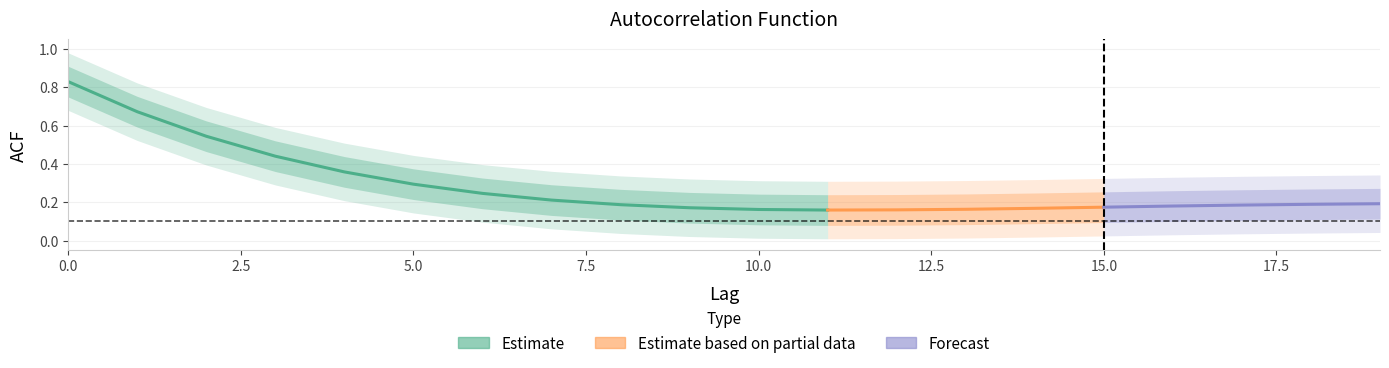

Is it true that the value at 10 is 0.3?

False